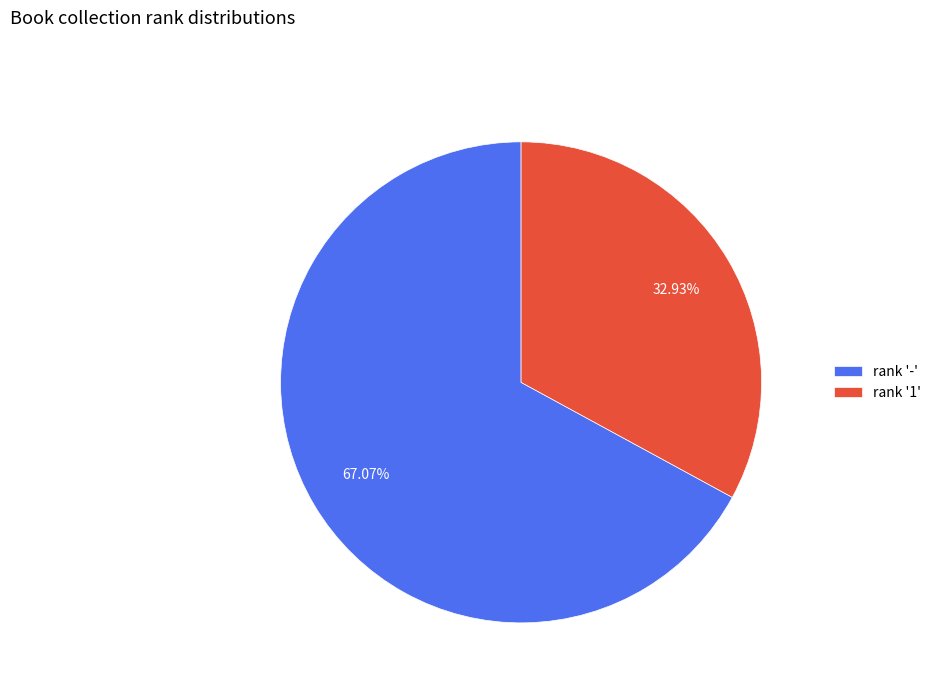

What is the smallest slice in the pie chart?

rank '1'